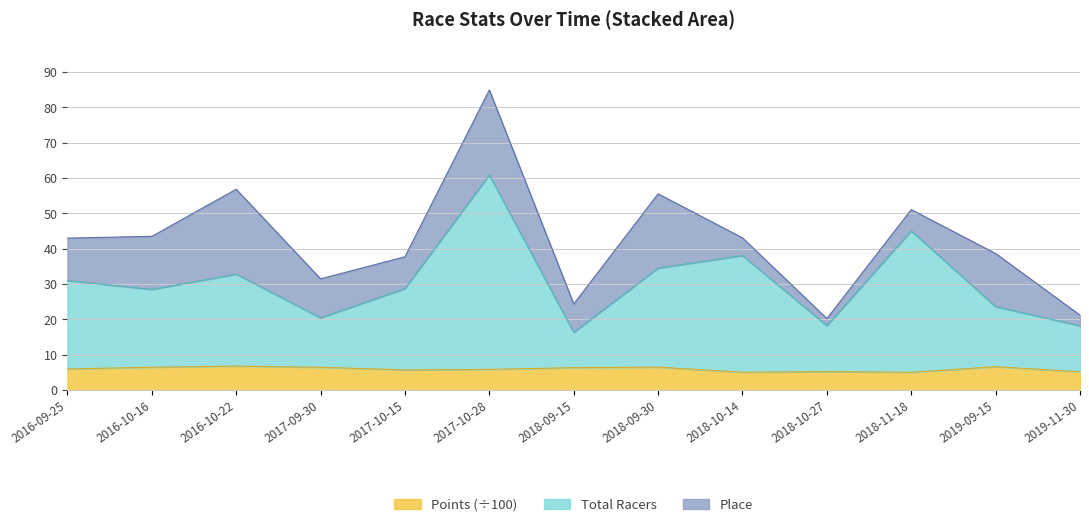

True or false: Total Racers and Points intersect in this chart.

False